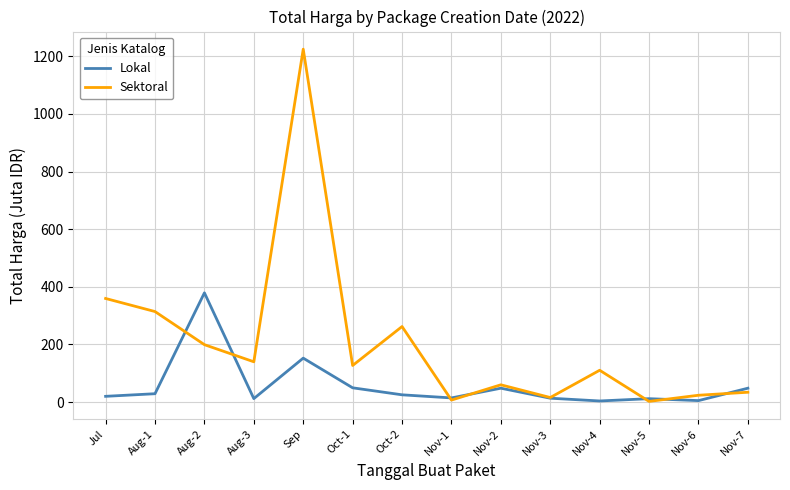

What is the highest value of the Lokal series?

379.1